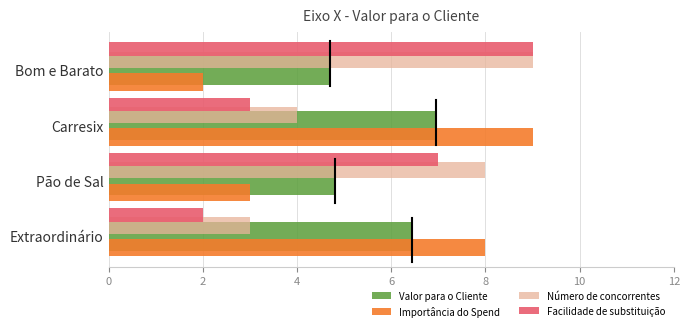

What is the difference between the highest and lowest values at Extraordinário?

6.0